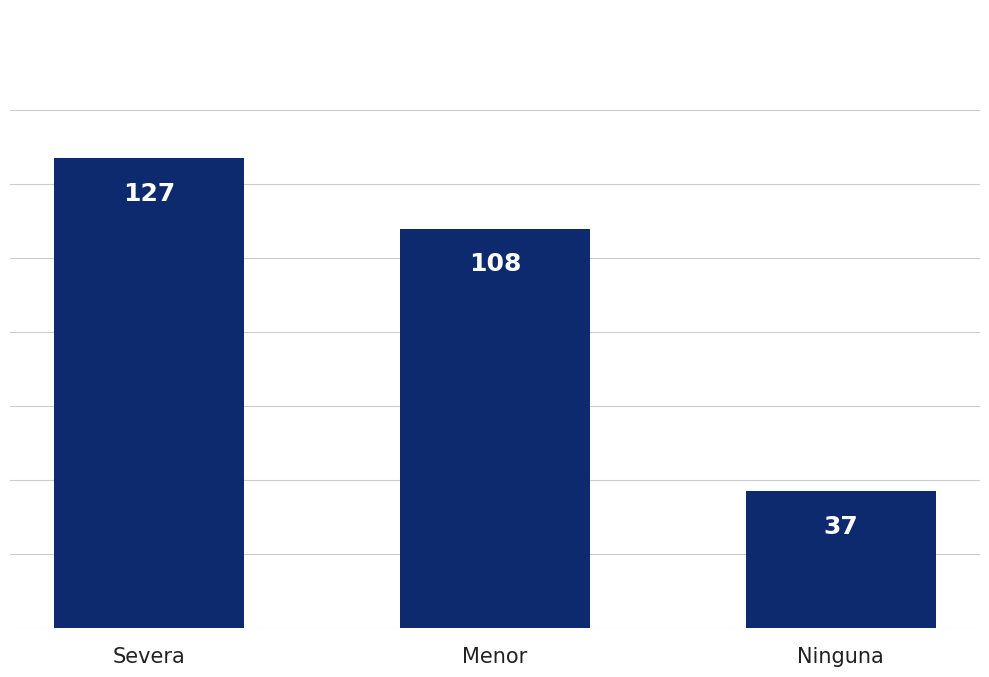

True or false: the data shows 83 at Severa.

False